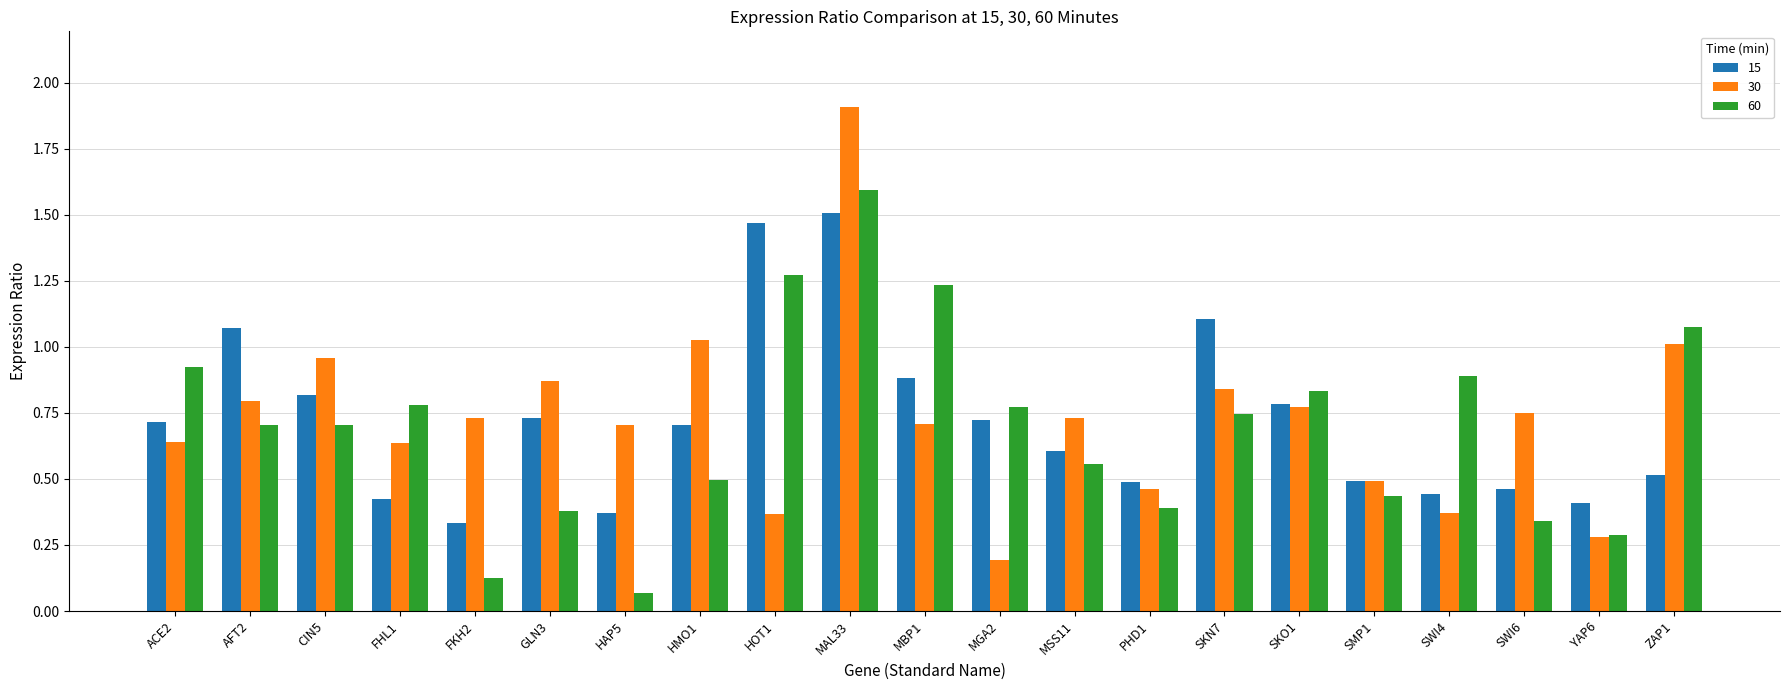

What is the label of the 11th bar from the left?

MBP1